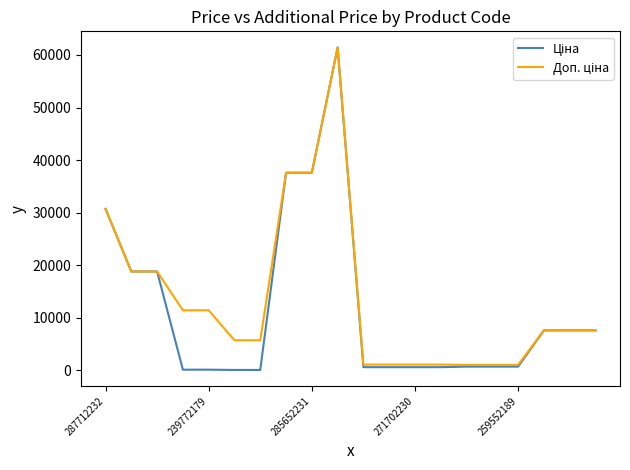

What is the maximum value shown in the chart?

61434.3